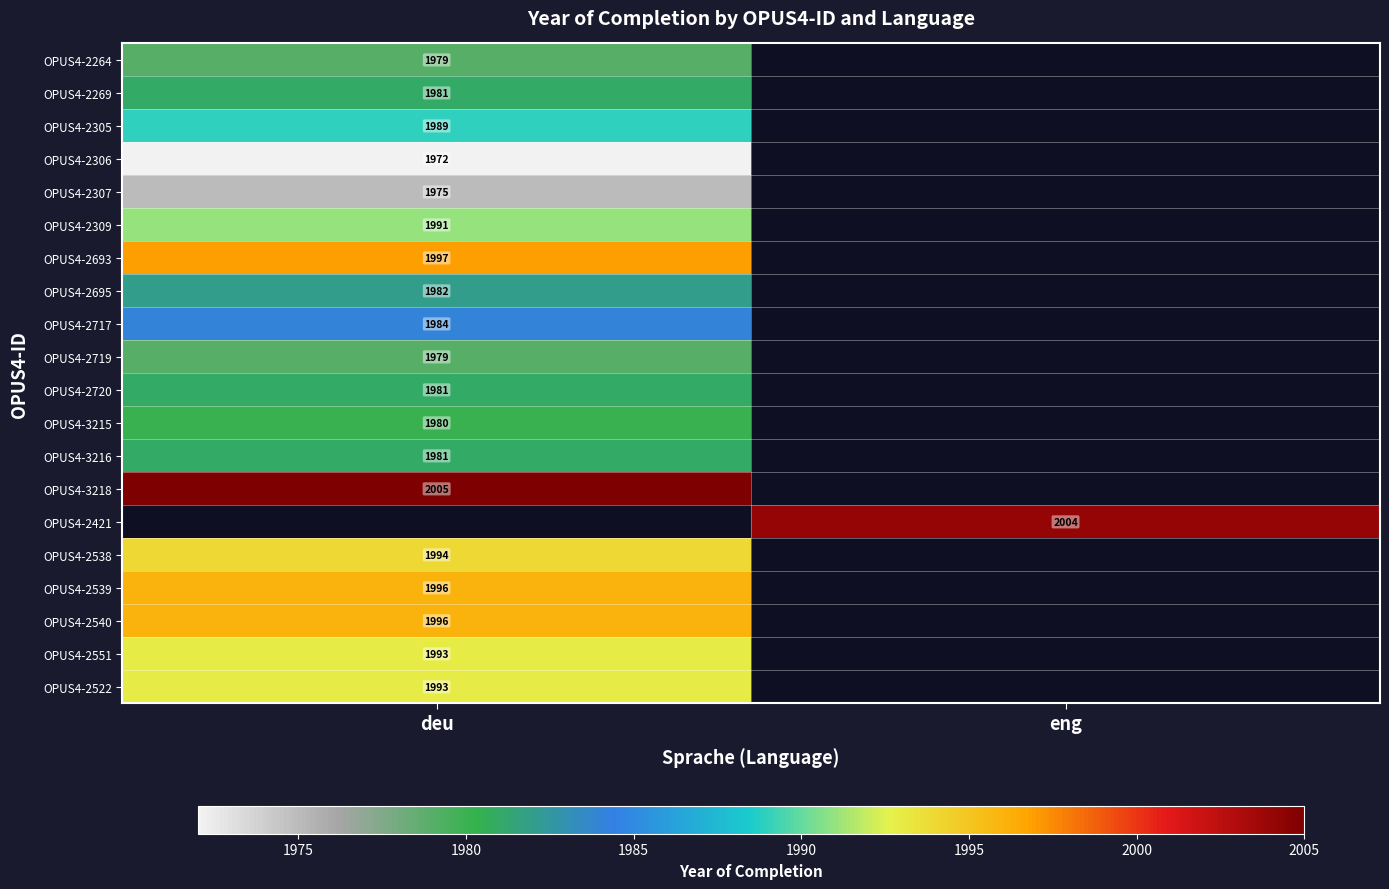

The value of OPUS4-2269 at deu is 682. True or false?

False